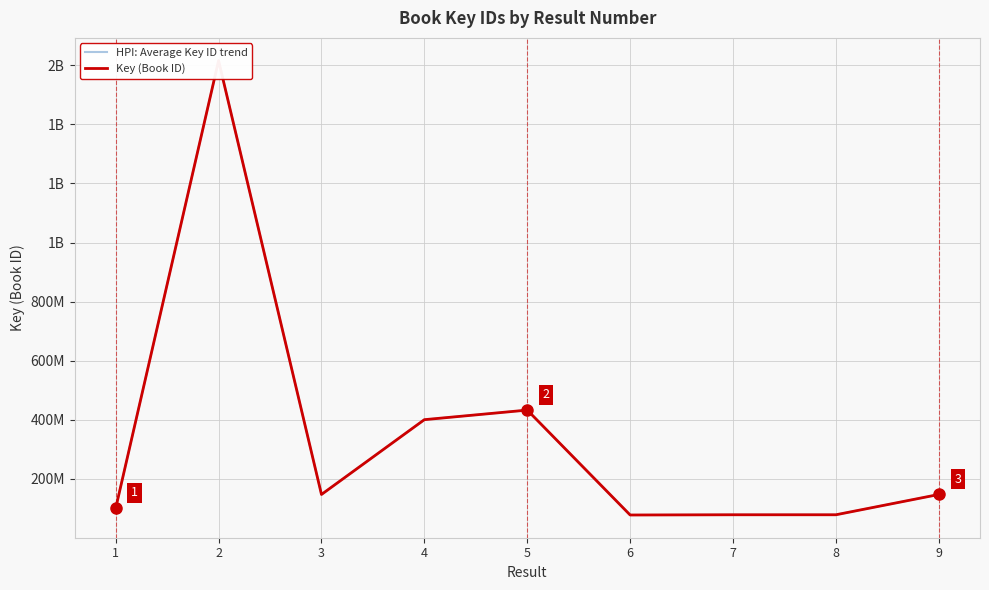

What are all the series names shown in the legend?

HPI: Average Key ID trend, Key (Book ID)